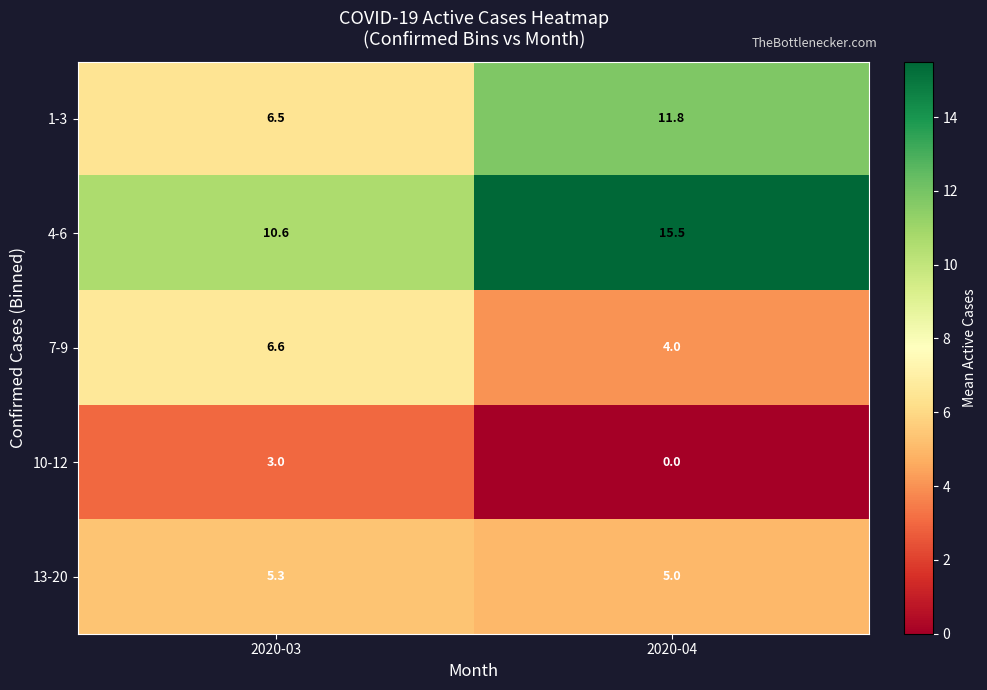

Between 2020-03 and 2020-04, which series saw the biggest shift?

1-3